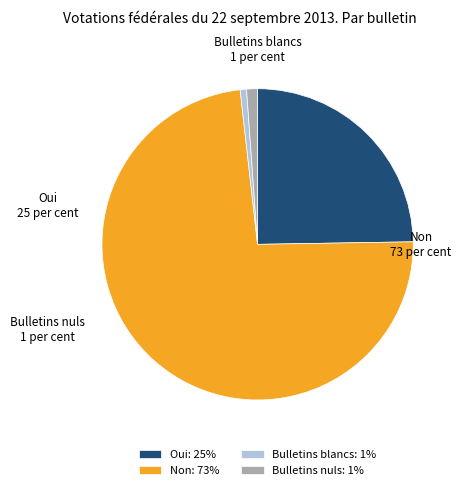

Do Bulletins blancs and Non together represent more than half of the pie?

Yes